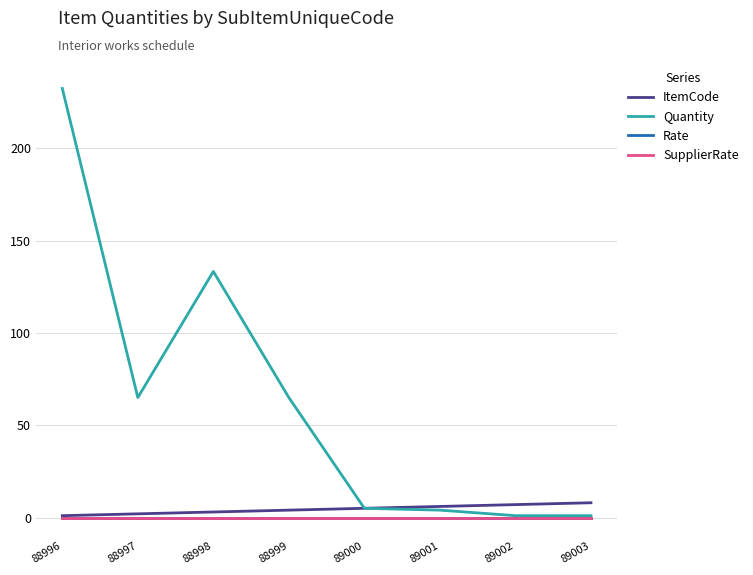

Reading left to right, what are all the values shown in this chart?

ItemCode: 88996=1.0	88997=2.0	88998=3.0	88999=4.0	89000=5.0	89001=6.0	89002=7.0	89003=8.0
Quantity: 88996=232.5	88997=65.0	88998=133.3	88999=65.0	89000=5.0	89001=4.0	89002=1.0	89003=1.0
Rate: 88996=0.0	88997=0.0	88998=0.0	88999=0.0	89000=0.0	89001=0.0	89002=0.0	89003=0.0
SupplierRate: 88996=0.0	88997=0.0	88998=0.0	88999=0.0	89000=0.0	89001=0.0	89002=0.0	89003=0.0